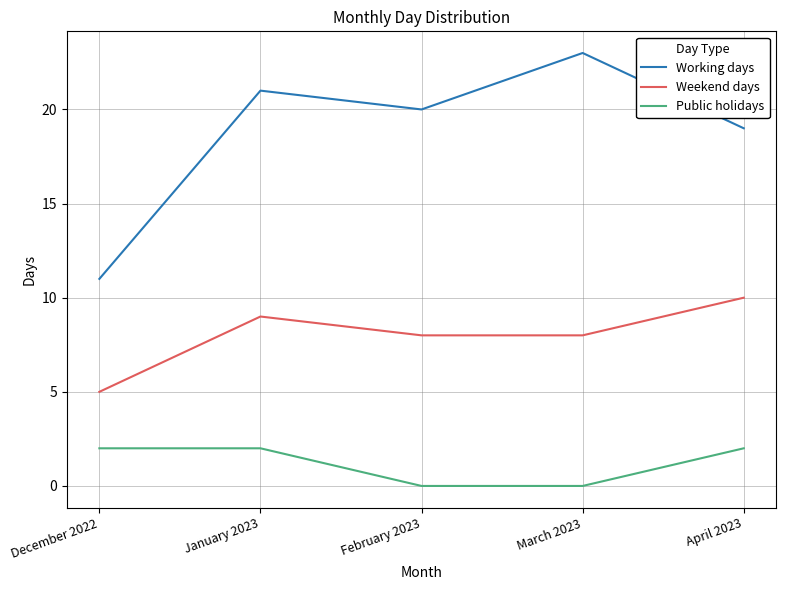

Read the Working days value at January 2023.

21